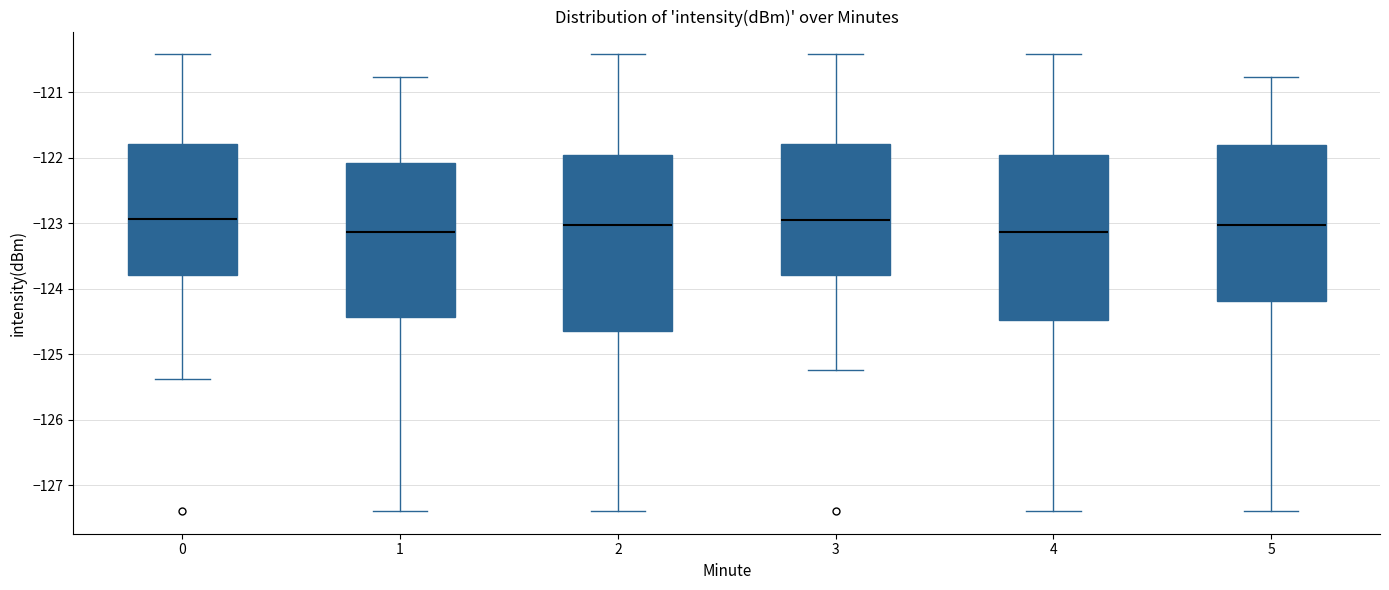

Where is the upper edge of the box at x = 4 on the y-axis? The values are not printed on the chart, so give them approximately, as read against the axis.

-122.0